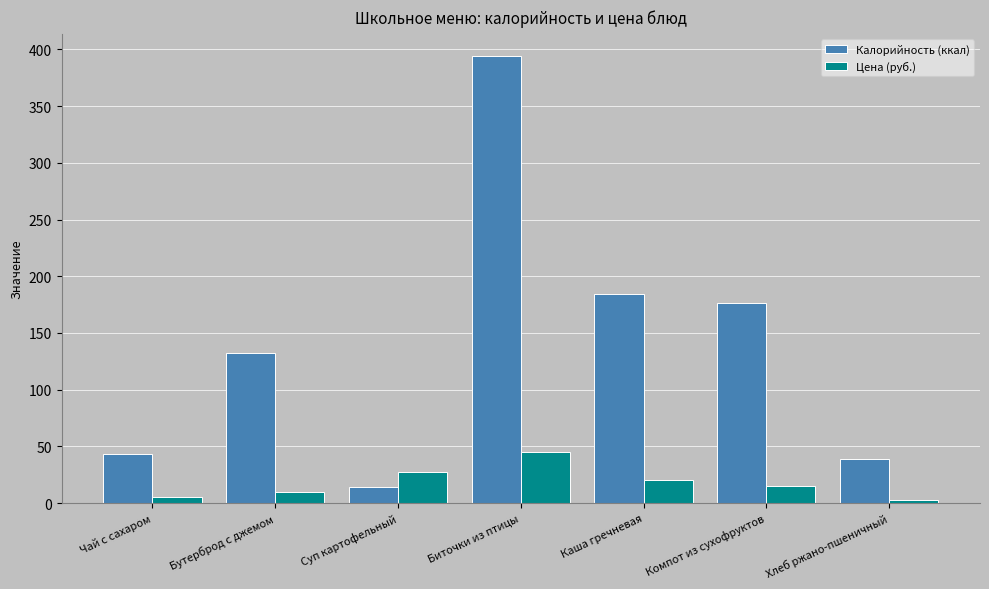

What is the total value across all series at Биточки из птицы?

439